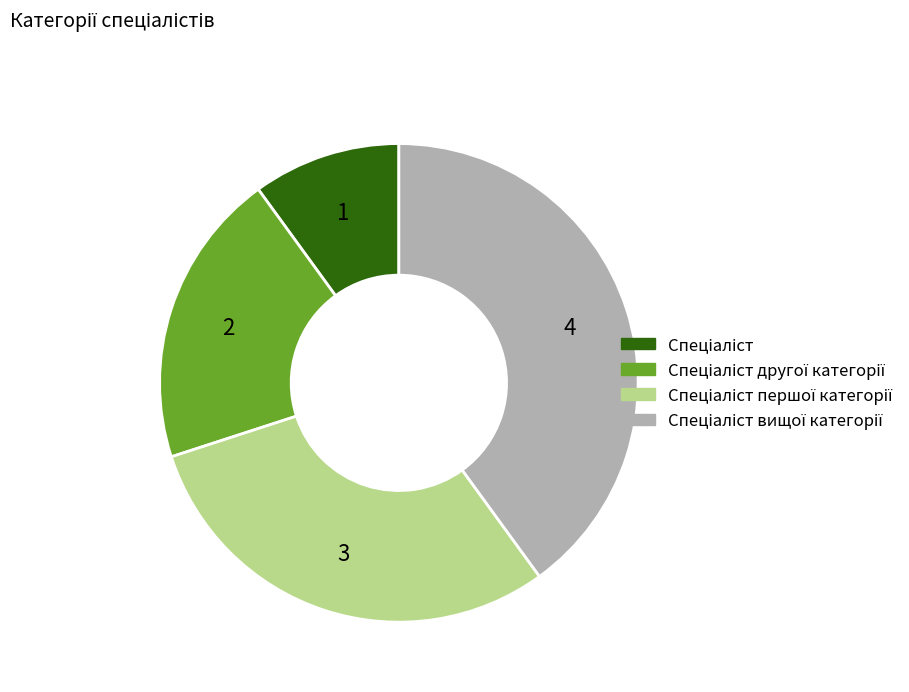

Does any single category account for the majority?

No